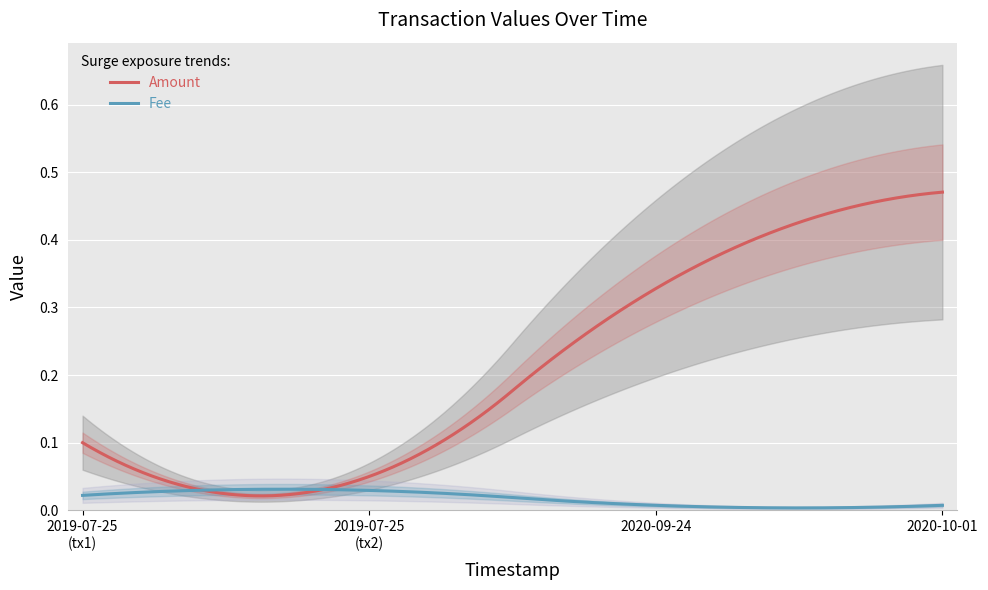

Count the number of data series in this chart.

2